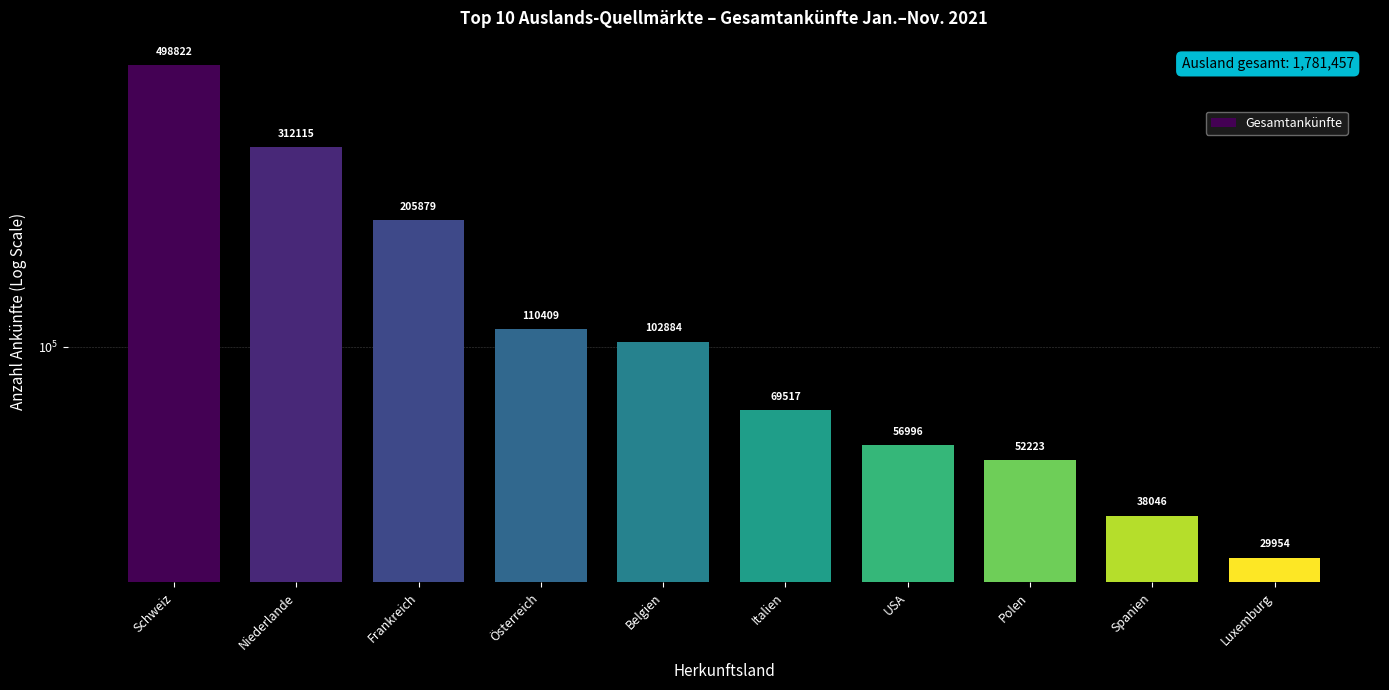

True or false: the data shows 94913 at USA.

False